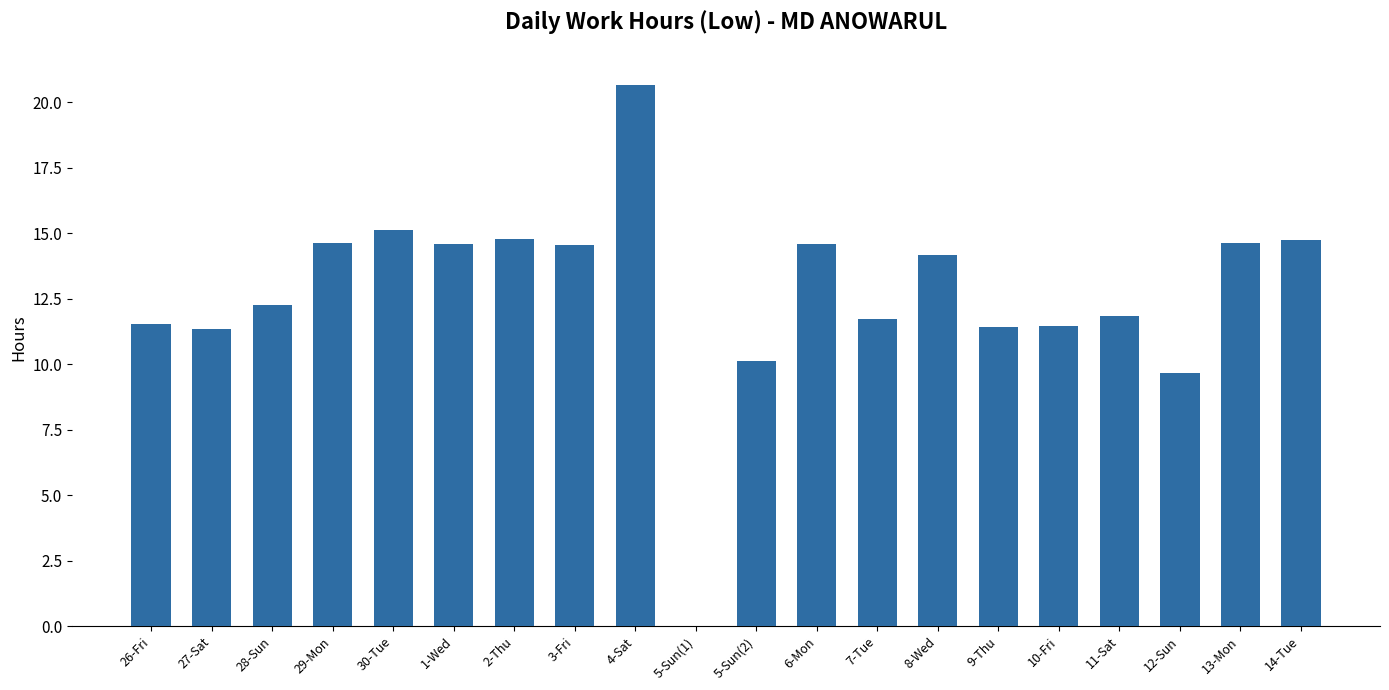

What value does the data have at 6-Mon?

14.6